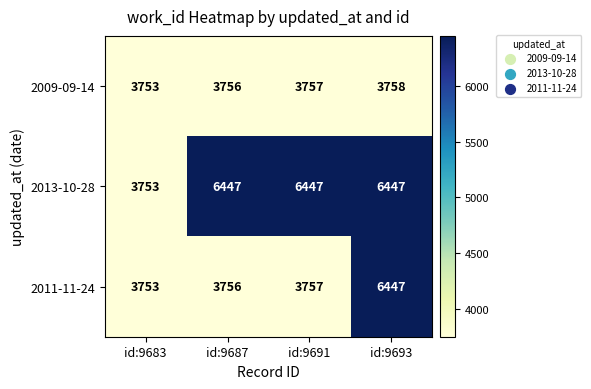

What is the difference between the maximum and minimum values in the 2011-11-24 series?

2694